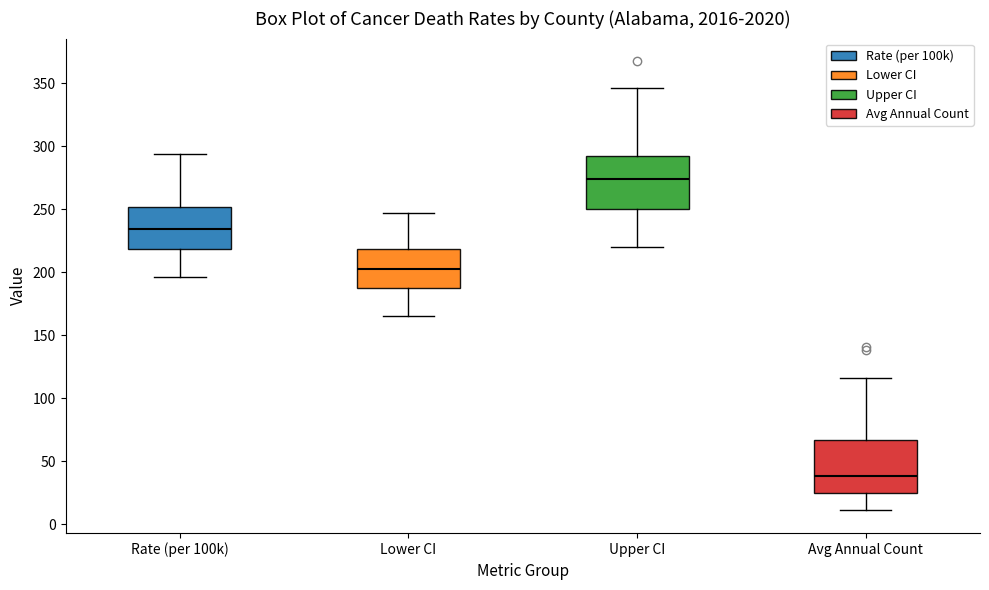

Where does the upper whisker of the box for Upper CI end on the y-axis? The values are not printed on the chart, so give them approximately, as read against the axis.

345